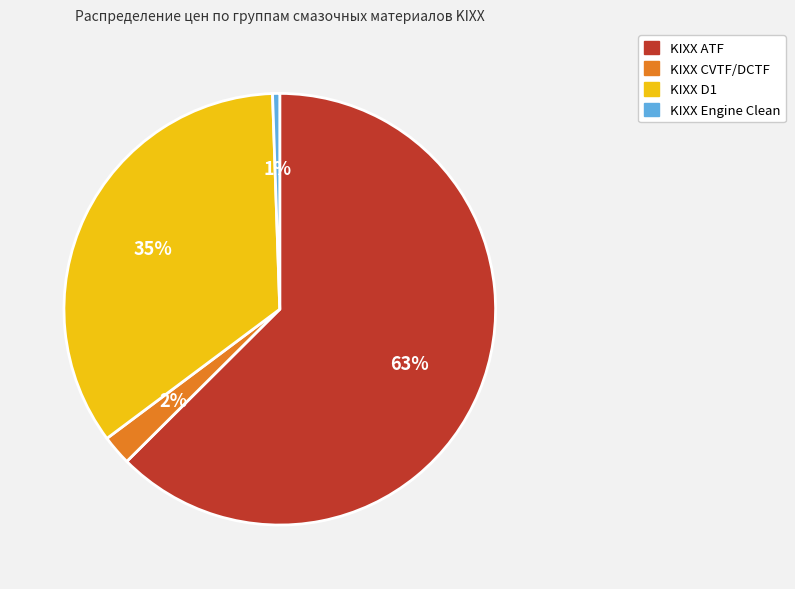

To the nearest percent, what is the average slice percentage?

25%